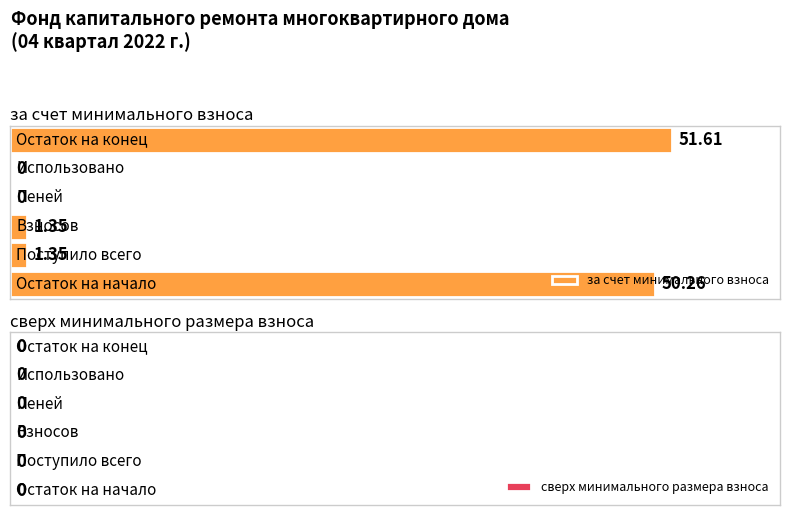

Reading right to left, what are all the values shown in this chart?

за счет минимального взноса: 51.6	0.0	0.0	1.4	1.4	50.3
сверх минимального размера взноса: 0.0	0.0	0.0	0.0	0.0	0.0